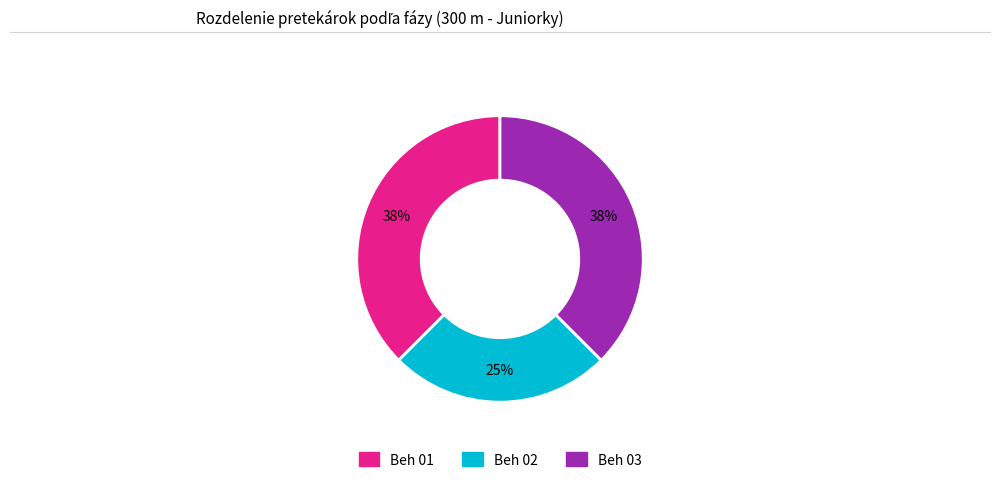

To the nearest percent, what is the combined percentage of Beh 01 and Beh 03?

75%